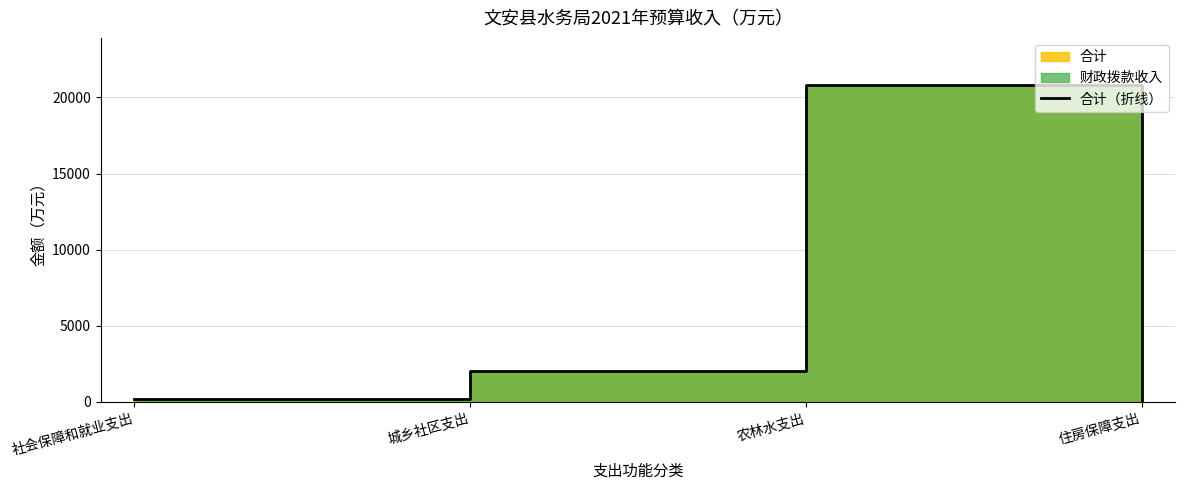

True or false: the data shows 2016.6 at 城乡社区支出.

True